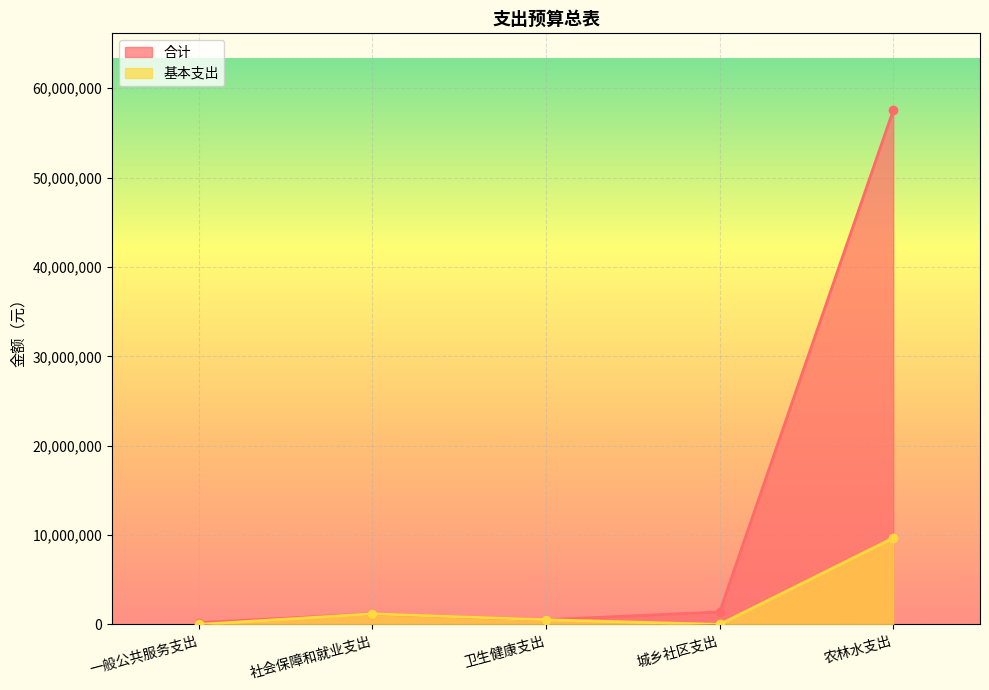

Rank the series by their average value, from highest to lowest.

合计, 基本支出